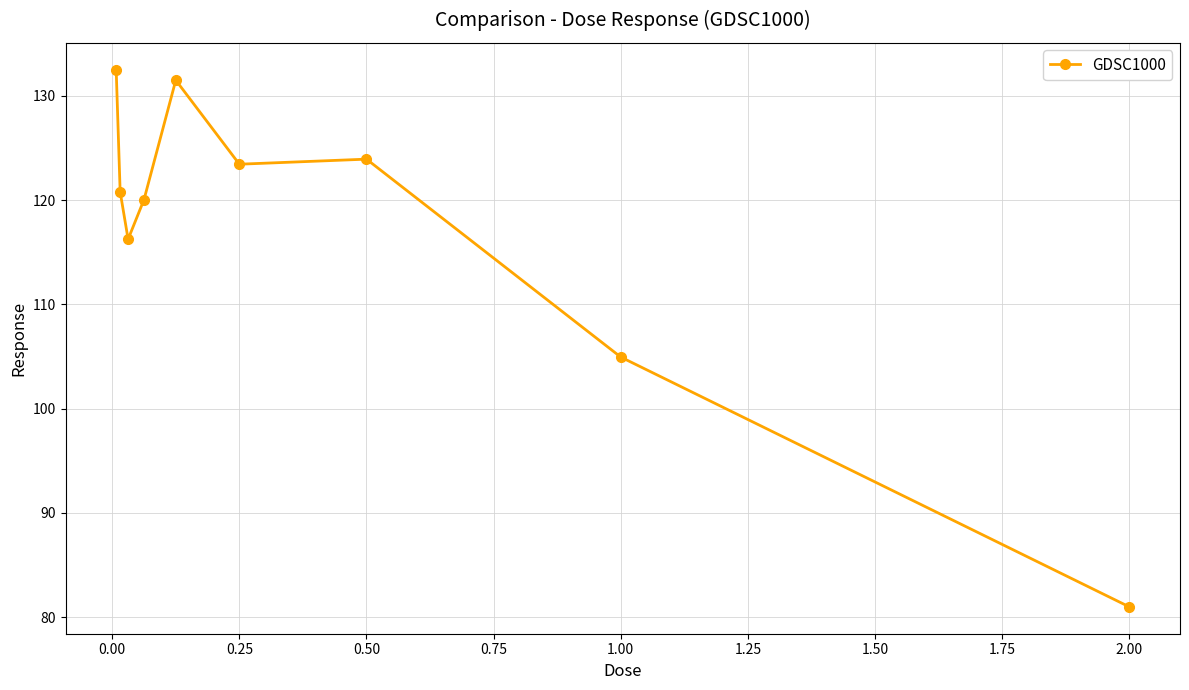

What is the minimum value shown in the chart?

81.0